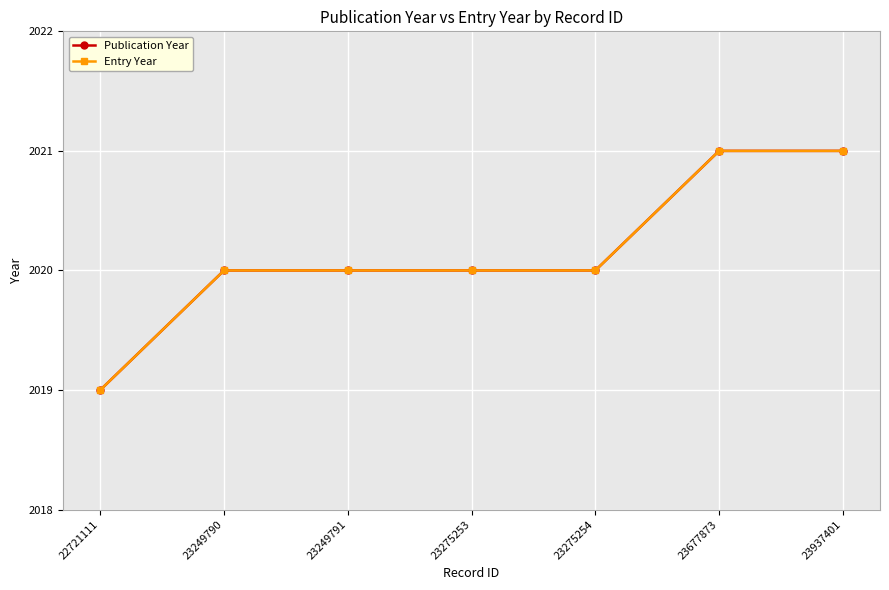

Rank the series at 23677873 from lowest to highest value.

Publication Year, Entry Year